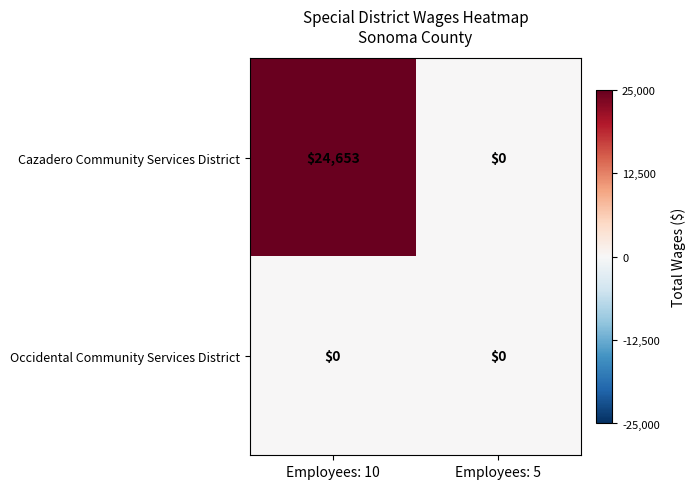

What is the difference between the highest and lowest values at Employees: 10?

24653